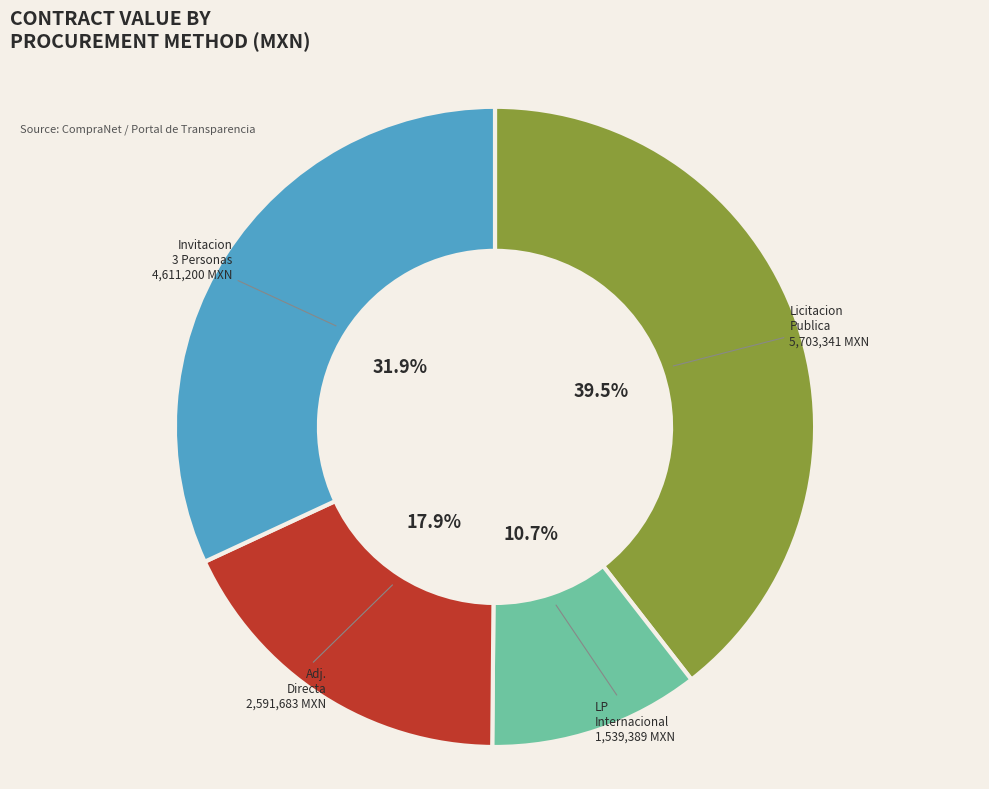

Is there any slice that represents more than half of the pie?

No